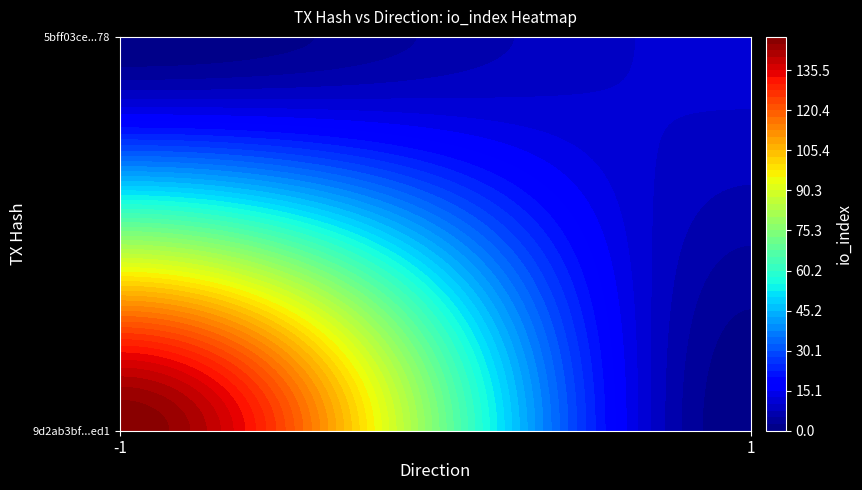

What is the sum of the 9d2ab3bf55829f135c29917cbb1a15d37ea7ed1 values at io_index and direction?

147